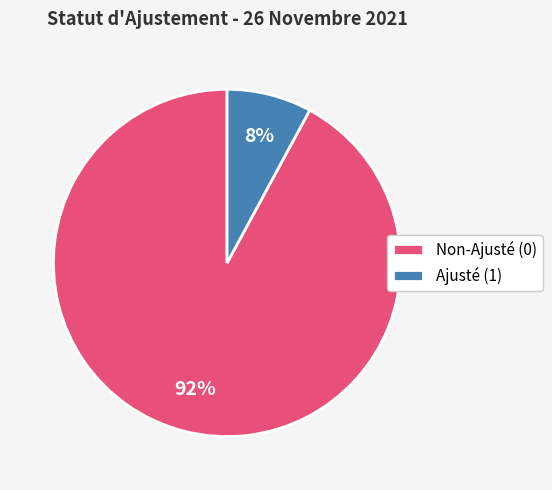

Which category has the biggest portion of the pie?

Non-Ajusté (0)